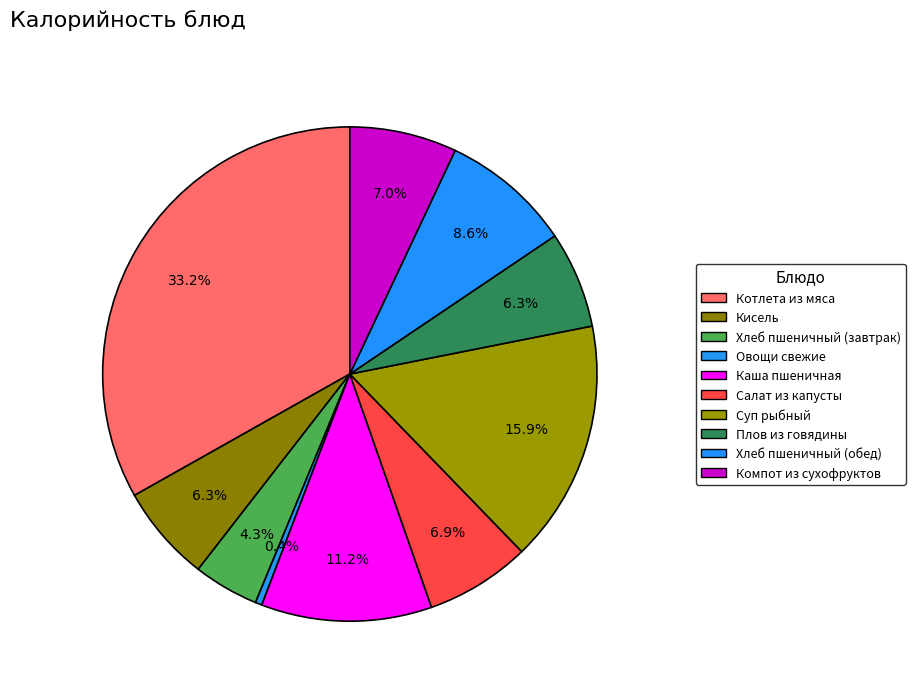

Count the number of slices in the pie.

10